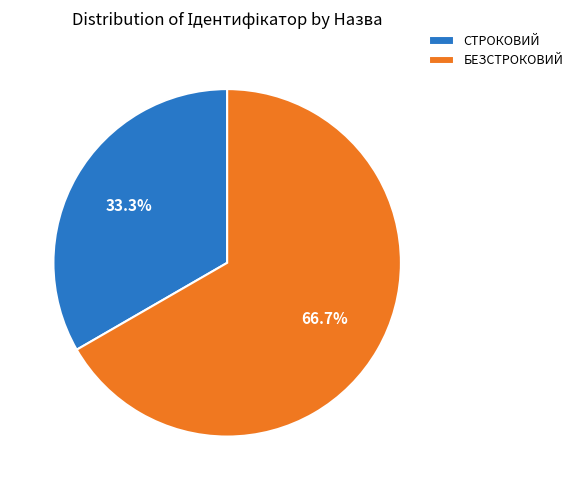

Approximately how many times larger is the value at БЕЗСТРОКОВИЙ compared to СТРОКОВИЙ?

2.0